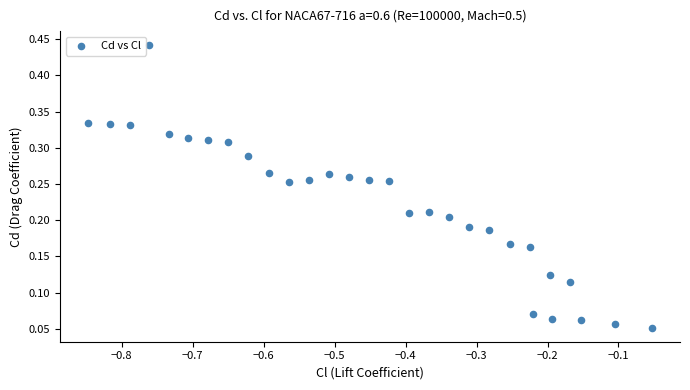

What is the range of X values (max minus min)?

0.8